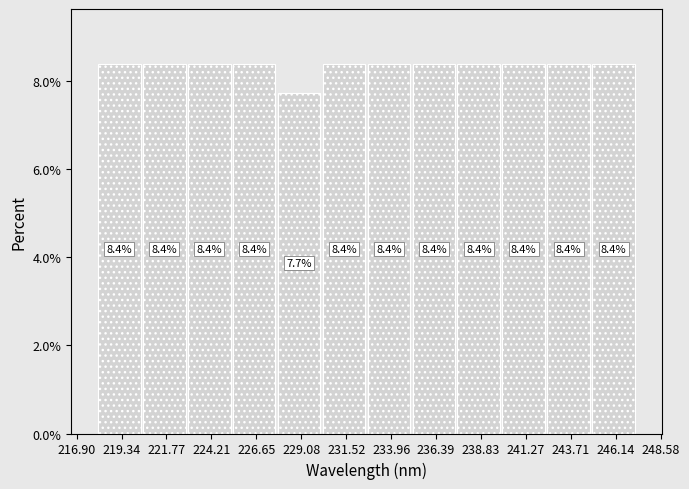

Reading left to right, list every bar in this chart as the range it spans on the x-axis followed by its height. The bar edges are not printed on the chart, so give them approximately, as read against the axis.

218.0 to 220.5: 8.4
220.5 to 223.0: 8.4
223.0 to 225.5: 8.4
225.5 to 228.0: 8.4
228.0 to 230.0: 7.7
230.0 to 232.5: 8.4
232.5 to 235.0: 8.4
235.0 to 237.5: 8.4
237.5 to 240.0: 8.4
240.0 to 242.5: 8.4
242.5 to 245.0: 8.4
245.0 to 247.5: 8.4